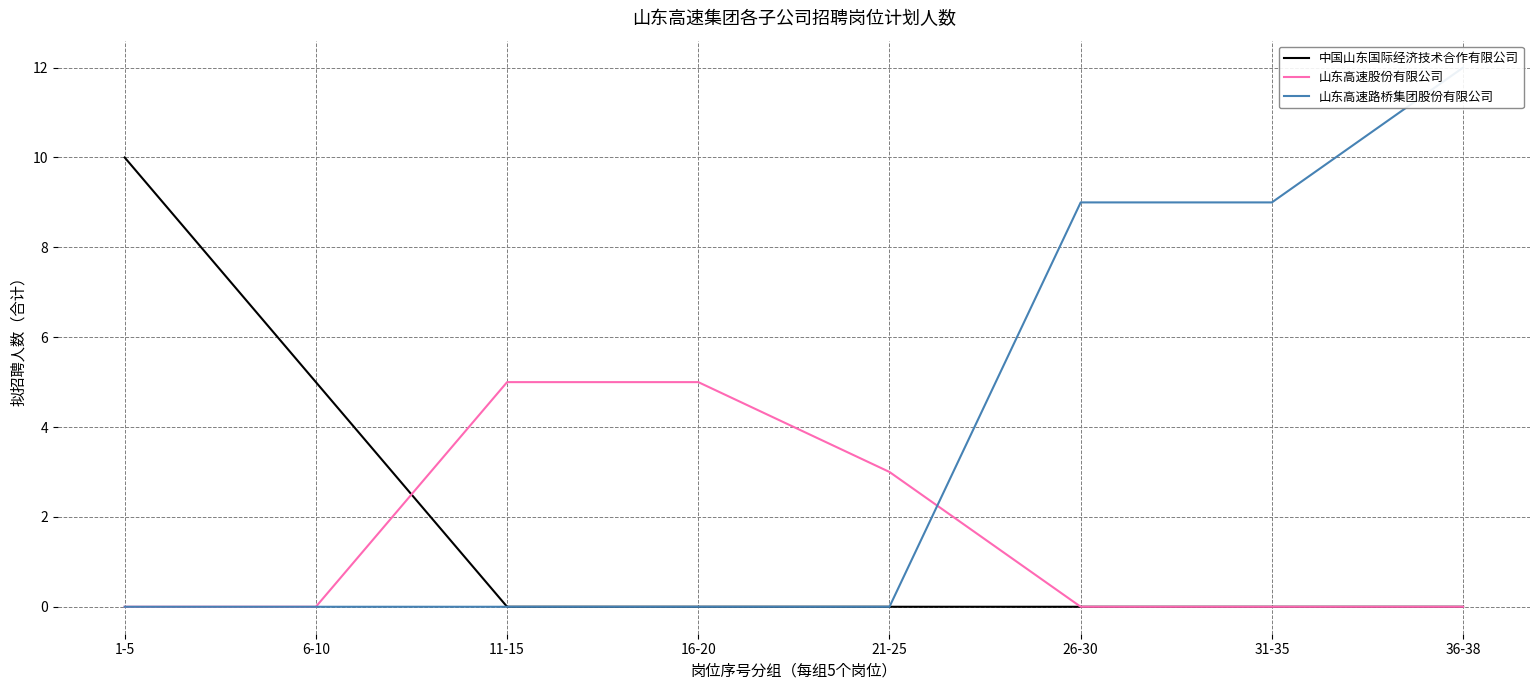

True or false: 中国山东国际经济技术合作有限公司 and 山东高速路桥集团股份有限公司 intersect in this chart.

False